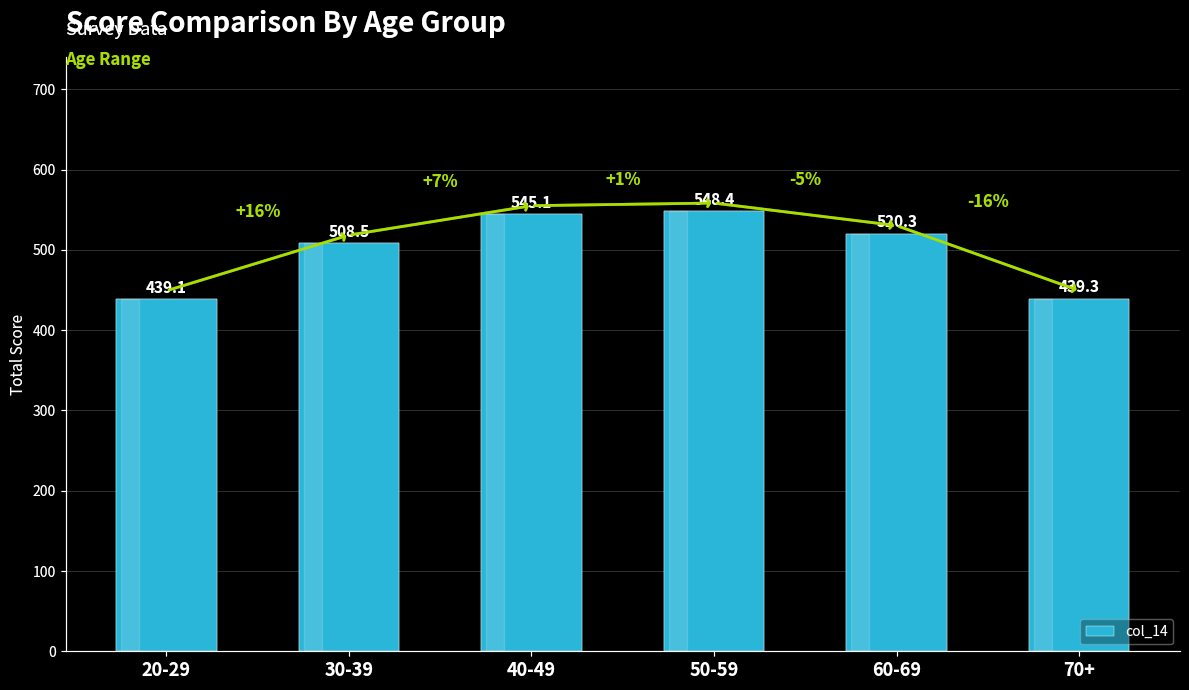

True or false: the data shows 439.3 at 70+.

True